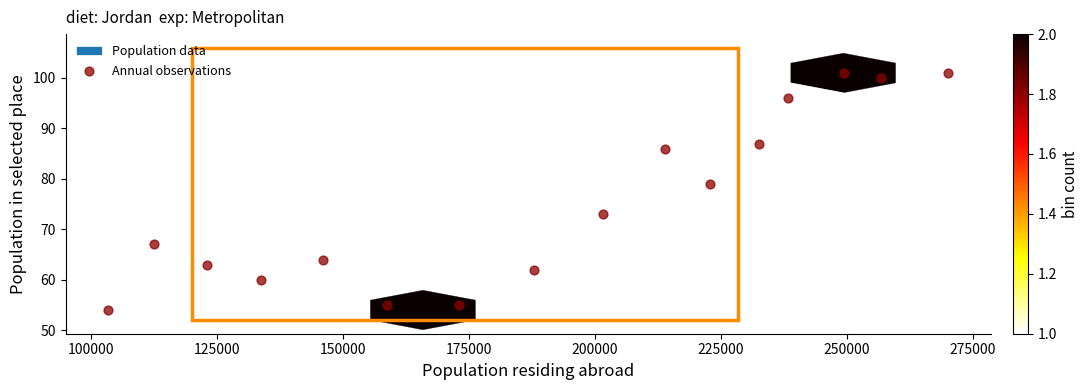

What Y value in the scatter plot is closest to 77?

79